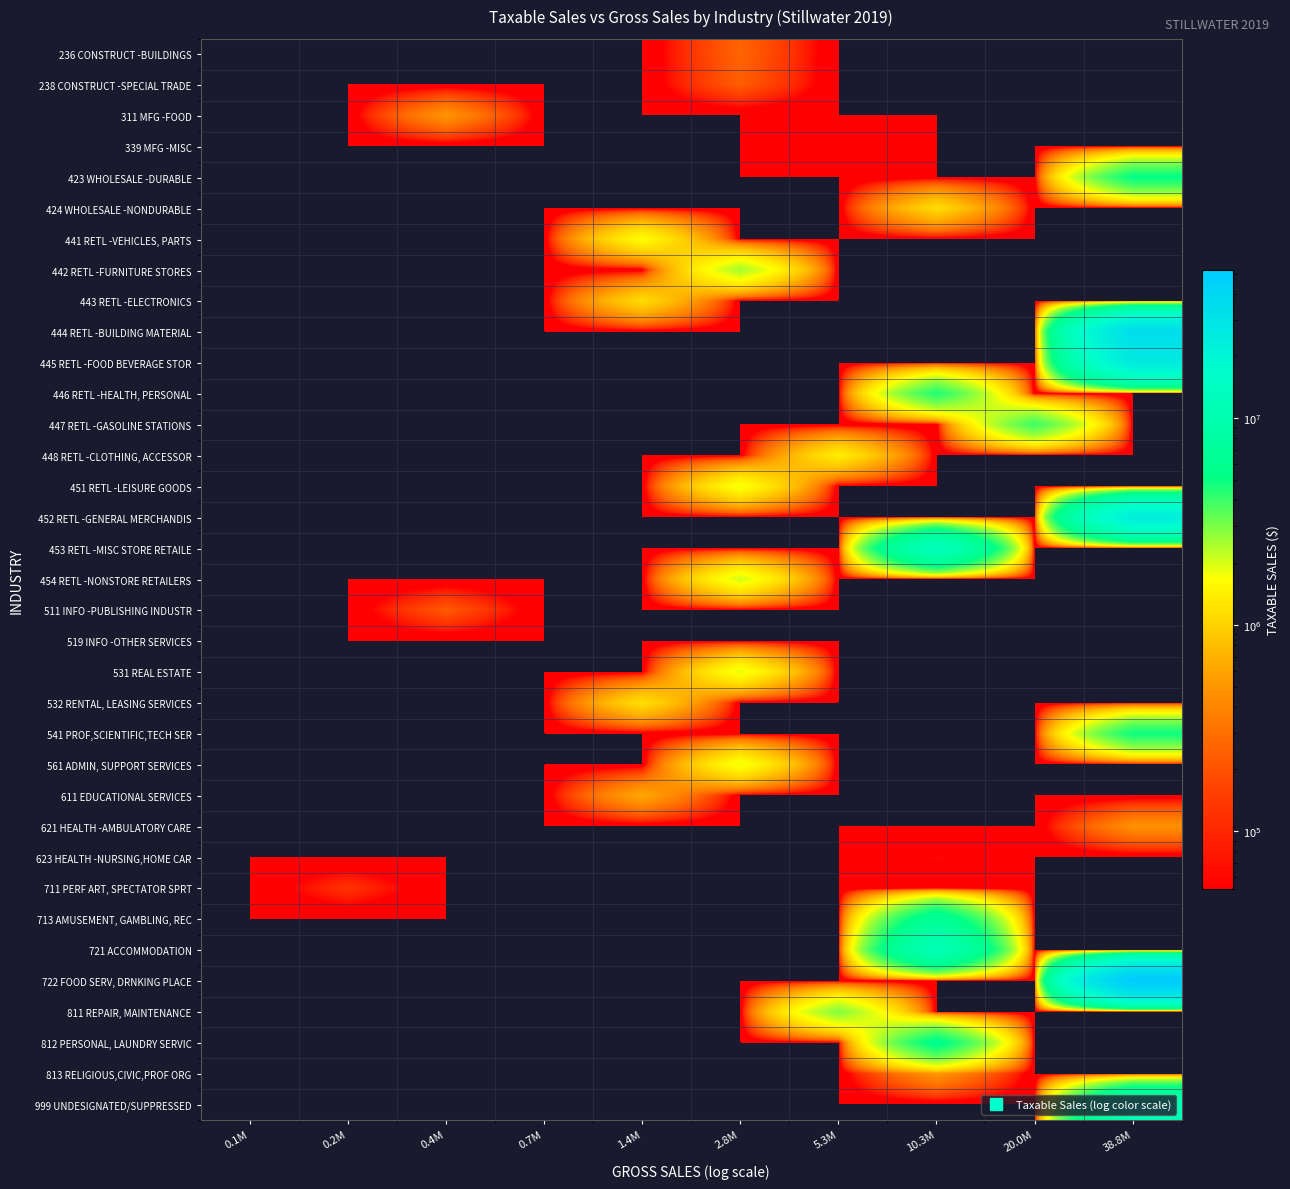

List the series in order of their peak value, highest first.

722 FOOD SERV, DRNKING PLACE, 444 RETL -BUILDING MATERIAL, 445 RETL -FOOD BEVERAGE STOR, 452 RETL -GENERAL MERCHANDIS, 453 RETL -MISC STORE RETAILE, 999 UNDESIGNATED/SUPPRESSED, 721 ACCOMMODATION, 713 AMUSEMENT, GAMBLING, REC, 812 PERSONAL, LAUNDRY SERVIC, 423 WHOLESALE -DURABLE, 541 PROF,SCIENTIFIC,TECH SER, 446 RETL -HEALTH, PERSONAL, 447 RETL -GASOLINE STATIONS, 811 REPAIR, MAINTENANCE, 442 RETL -FURNITURE STORES, 454 RETL -NONSTORE RETAILERS, 531 REAL ESTATE, 561 ADMIN, SUPPORT SERVICES, 451 RETL -LEISURE GOODS, 441 RETL -VEHICLES, PARTS, 448 RETL -CLOTHING, ACCESSOR, 532 RENTAL, LEASING SERVICES, 443 RETL -ELECTRONICS, 424 WHOLESALE -NONDURABLE, 611 EDUCATIONAL SERVICES, 813 RELIGIOUS,CIVIC,PROF ORG, 311 MFG -FOOD, 621 HEALTH -AMBULATORY CARE, 236 CONSTRUCT -BUILDINGS, 238 CONSTRUCT -SPECIAL TRADE, 511 INFO -PUBLISHING INDUSTR, 711 PERF ART, SPECTATOR SPRT, 623 HEALTH -NURSING,HOME CAR, 339 MFG -MISC, 519 INFO -OTHER SERVICES